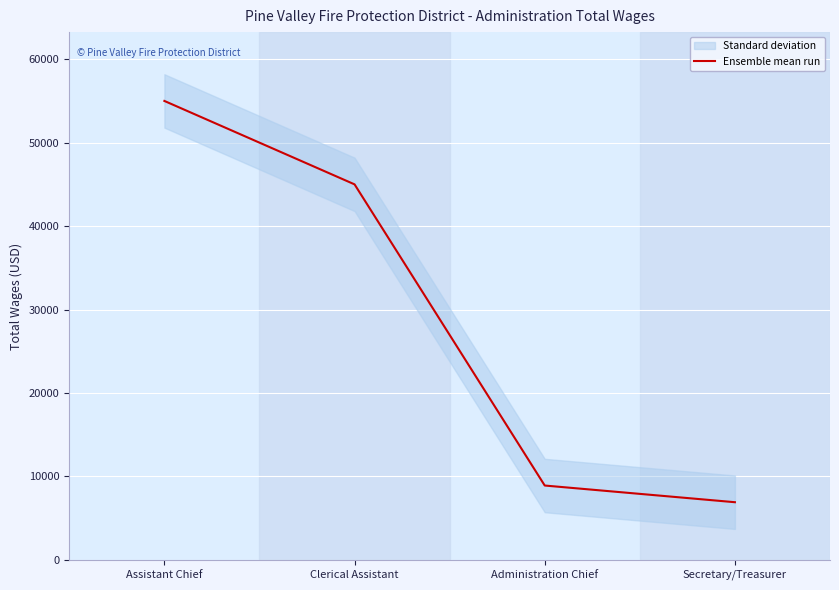

Reading right to left, transcribe all the data shown in this chart.

6900	8900	45000	55000